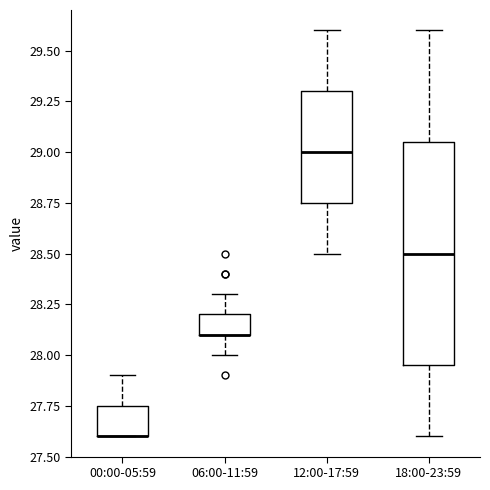

Reading left to right, transcribe this box plot: for each box, give where its median line is, the range the box spans, and where its two whiskers end, as read against the y-axis. The values are not printed on the chart, so give them approximately, as read against the axis.

00:00-05:59: median 27.60 (drawn on the box's lower edge), box 27.60 to 27.75, whiskers 27.60 to 27.90
06:00-11:59: median 28.10 (drawn on the box's lower edge), box 28.10 to 28.20, whiskers 28.00 to 28.30
12:00-17:59: median 29.00, box 28.75 to 29.30, whiskers 28.50 to 29.60
18:00-23:59: median 28.50, box 27.95 to 29.05, whiskers 27.60 to 29.60